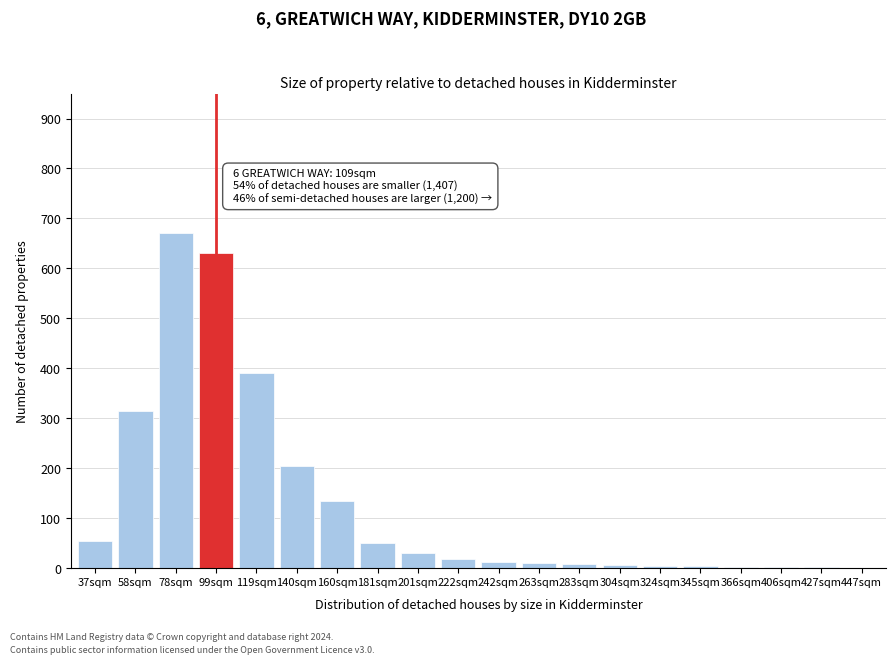

The value at 37sqm is 85. True or false?

False